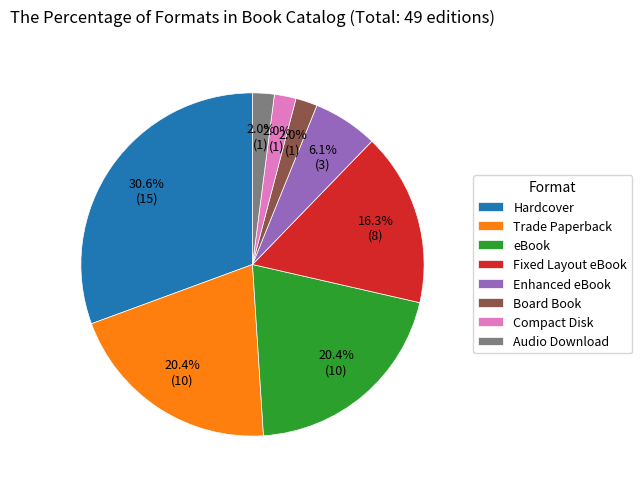

To the nearest percent, what portion does Compact Disk represent?

2%